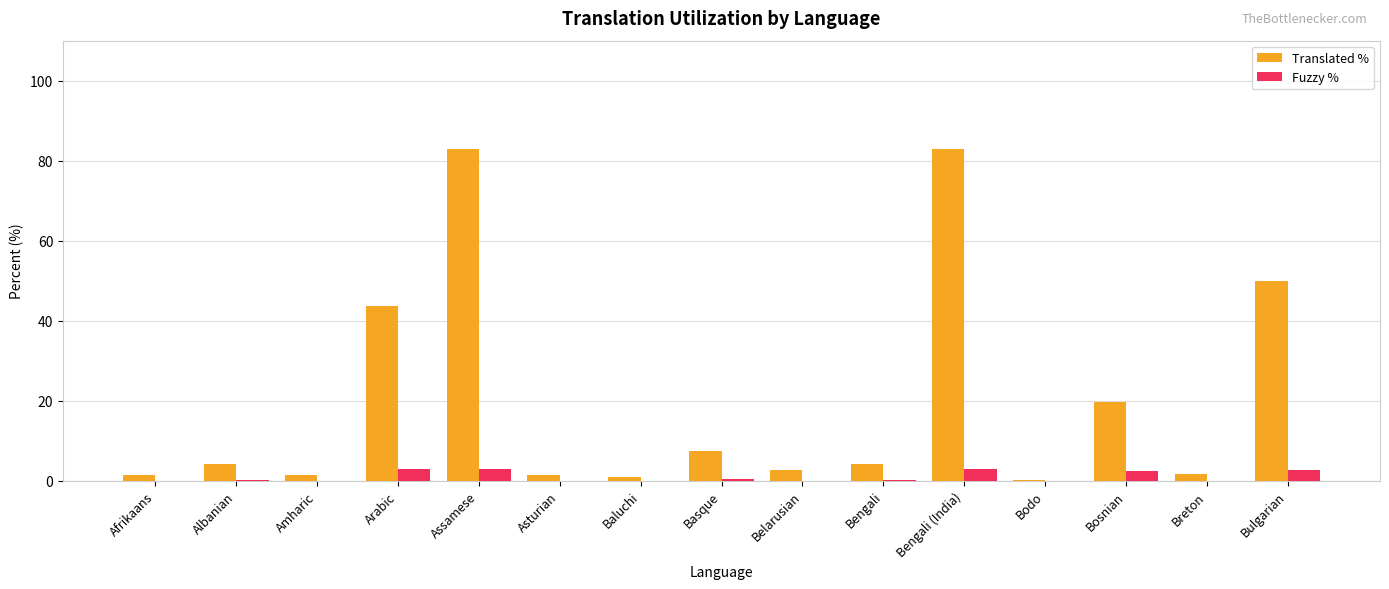

What is the maximum value shown in the chart?

82.9